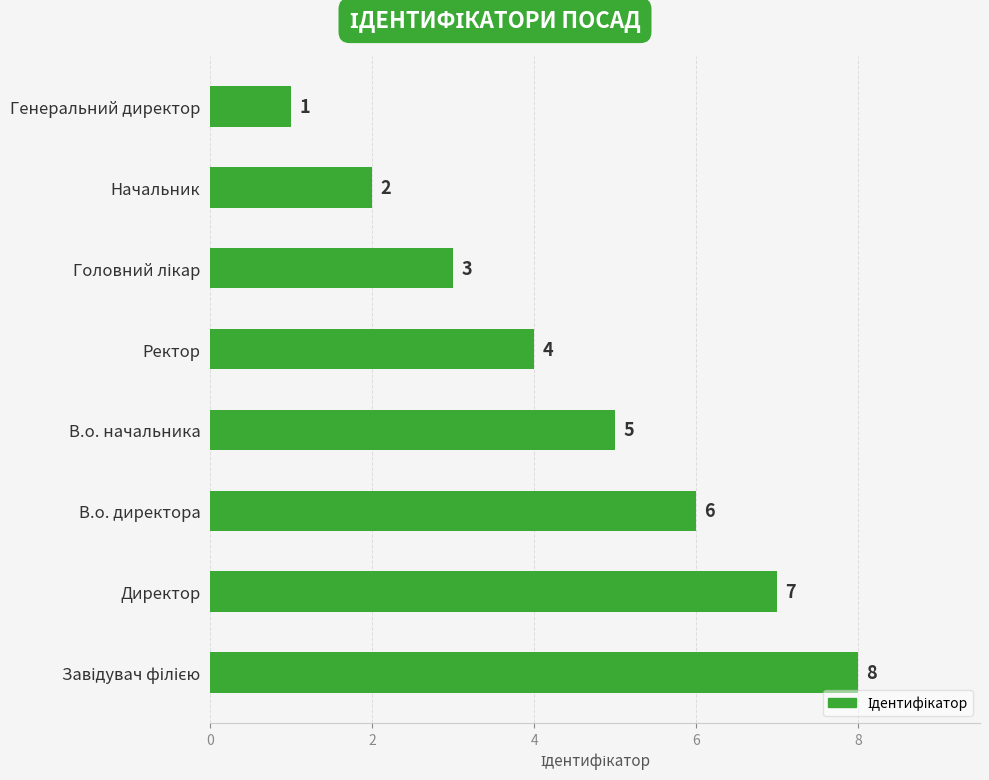

The value at Директор is 9. True or false?

False